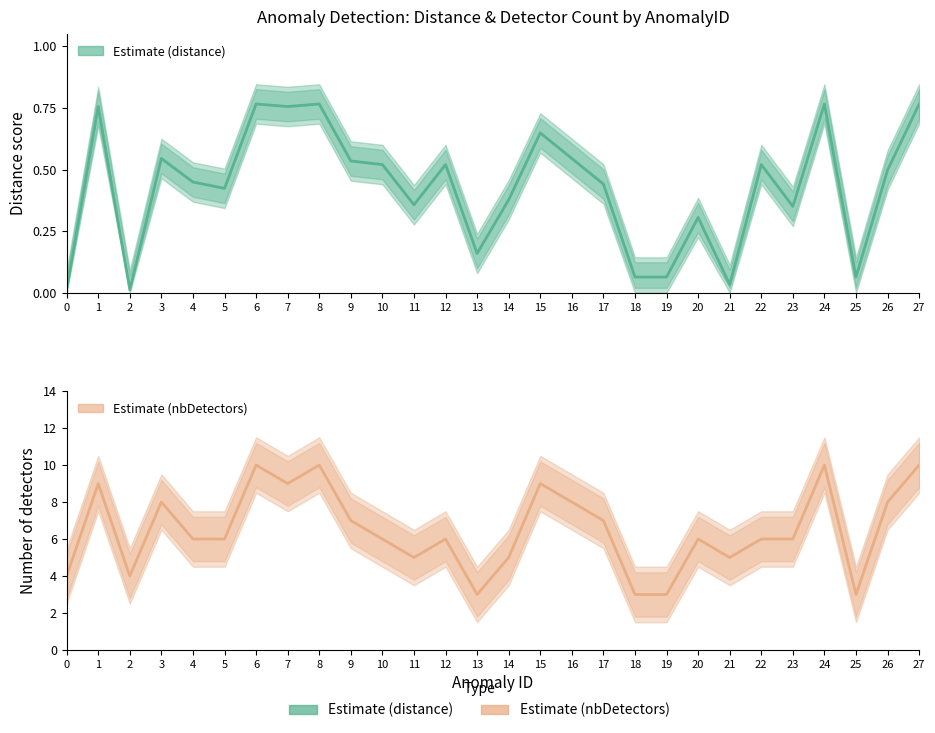

What is the value of the distance point at the 10th from the left?

0.5